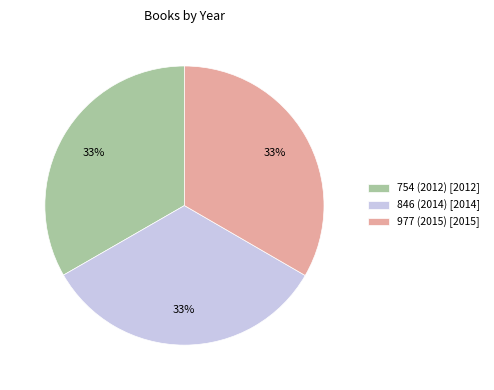

Is there any slice that represents more than half of the pie?

No